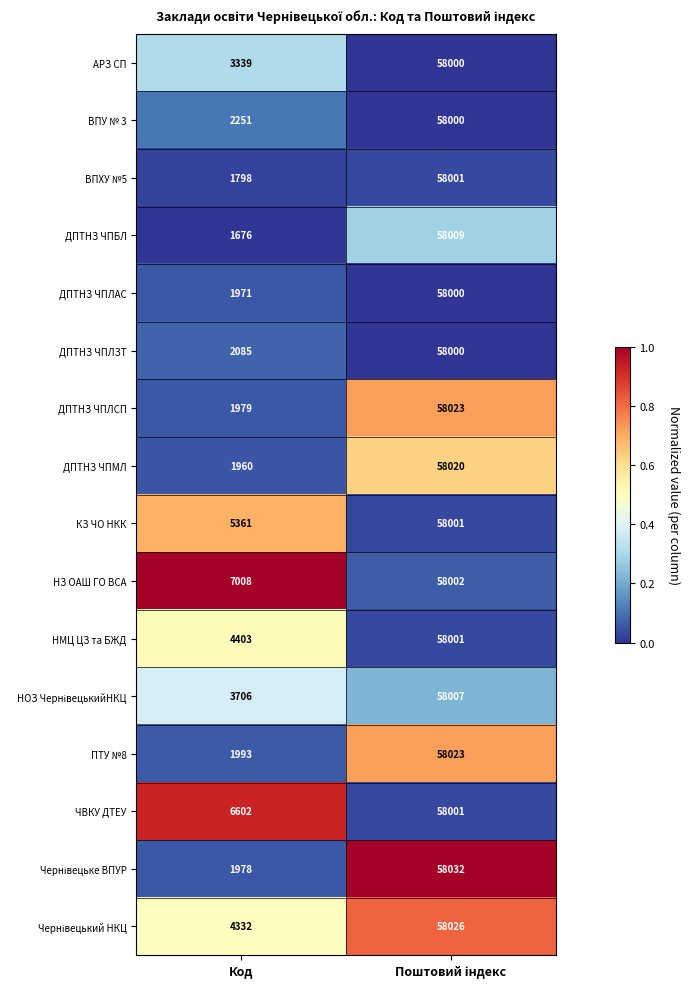

Which label corresponds to the smallest value in the chart?

Код